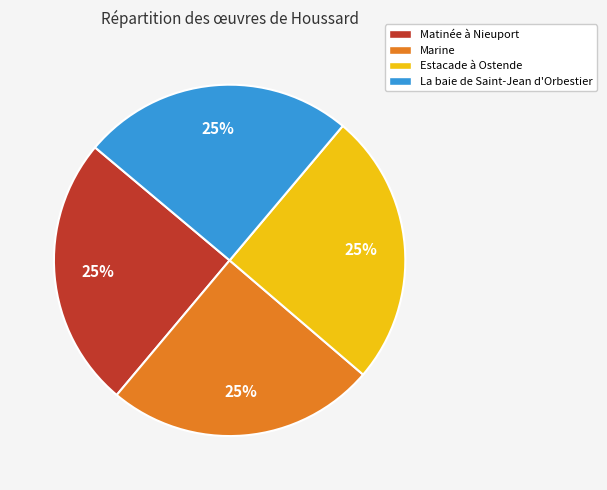

Is there a majority slice in this chart?

No